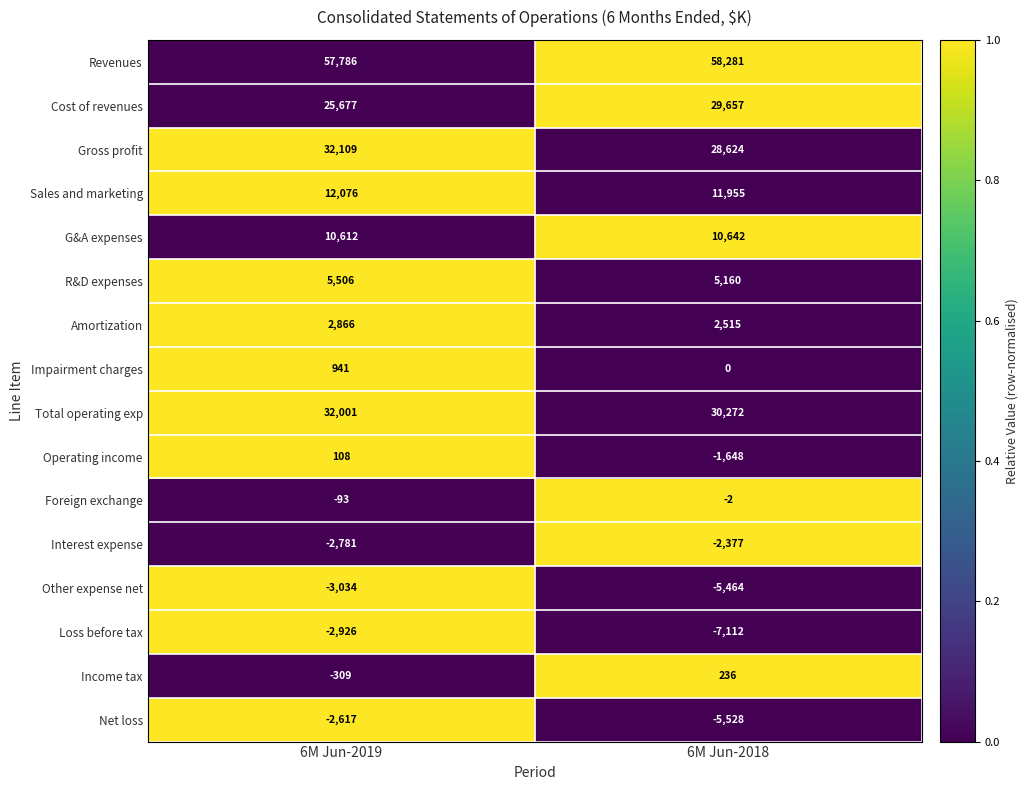

What is the maximum value for Amortization?

2866